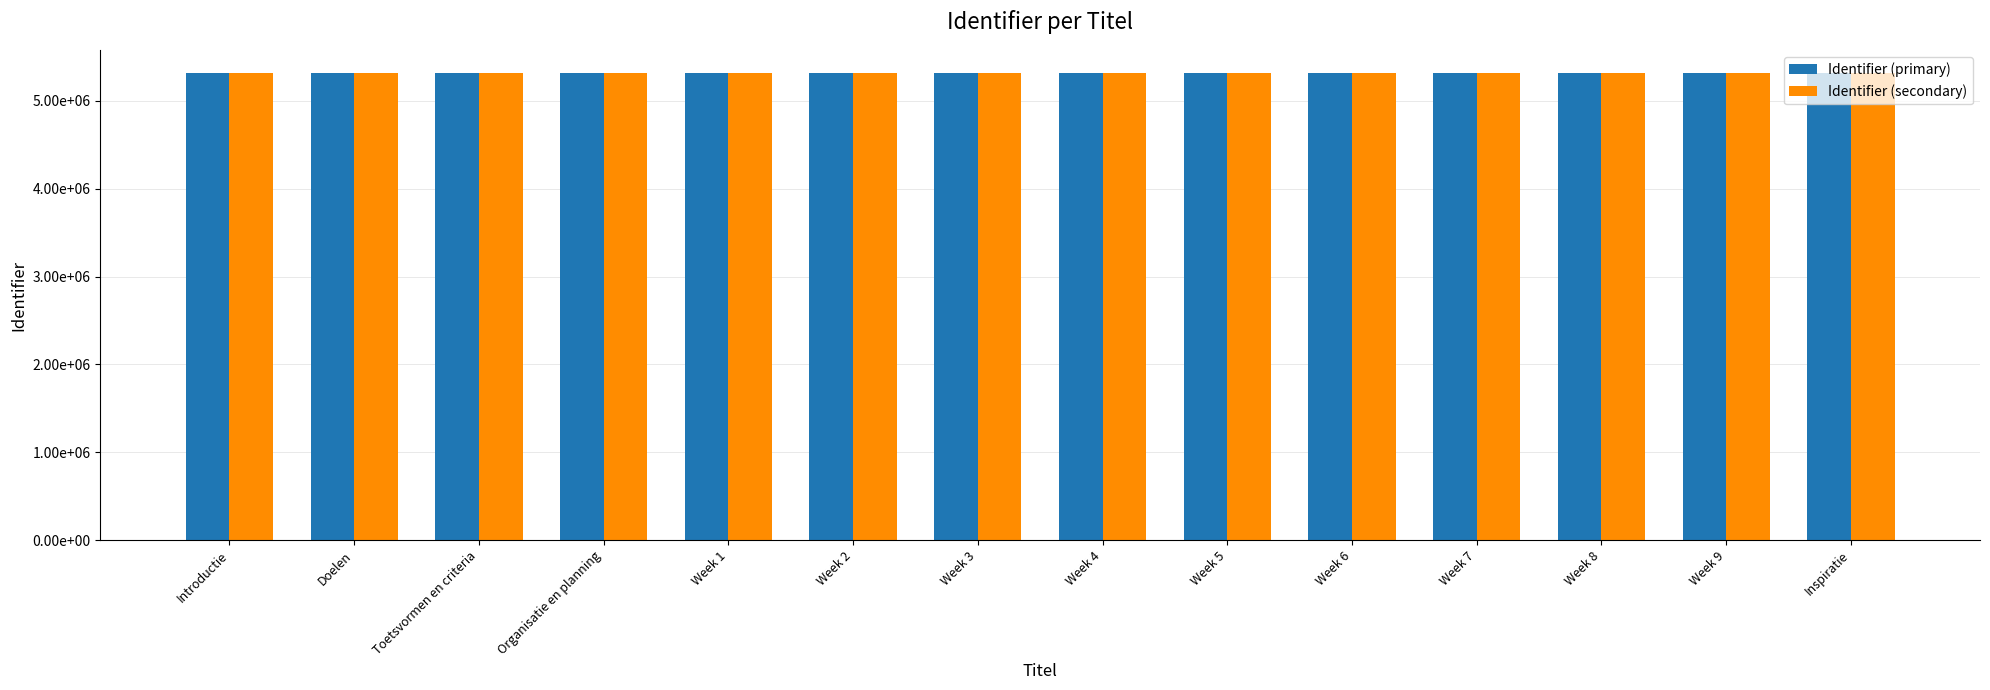

What is the lowest value of the Identifier (secondary) series?

5316629